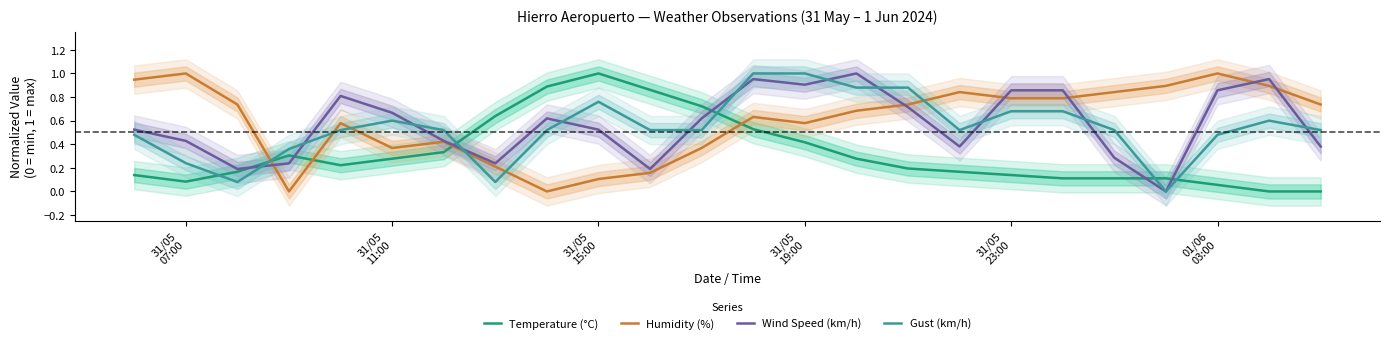

After their last crossing, which series has the higher values: Gust (km/h) or Temperature (°C)?

Gust (km/h)